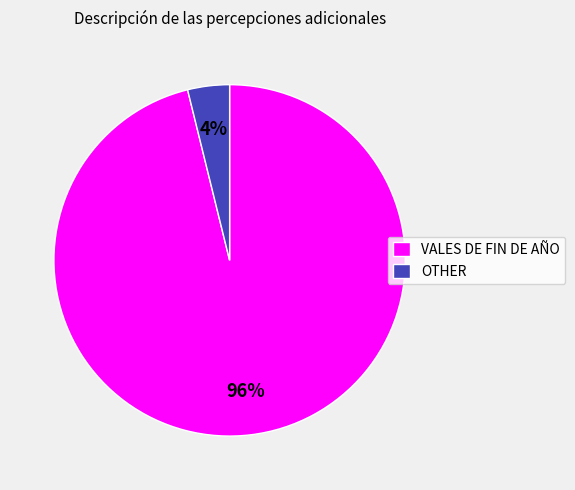

Is VALES DE FIN DE AÑO the majority of the pie?

Yes